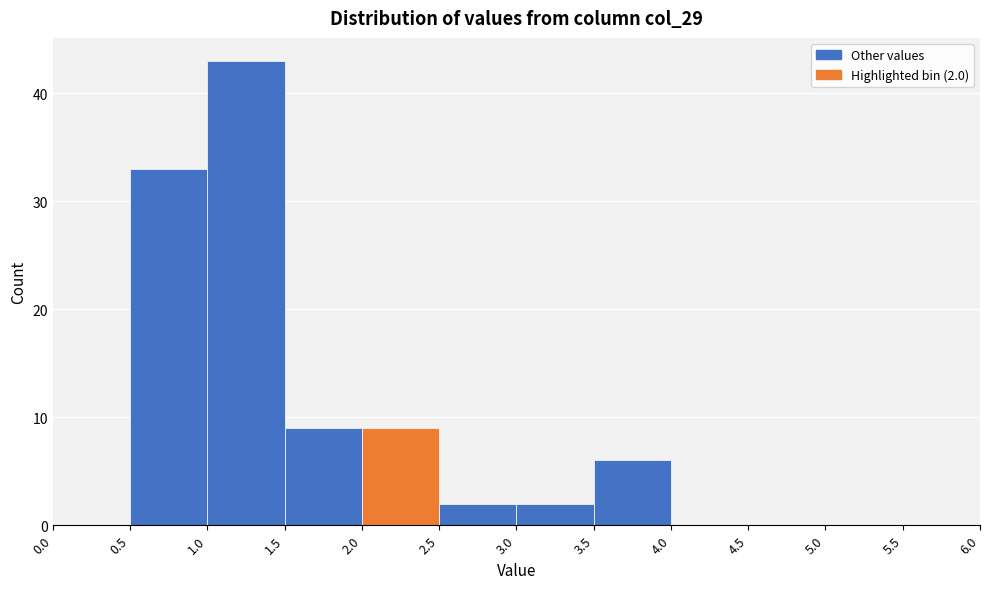

Which range on the x-axis has the tallest bar?

1.0 to 1.5